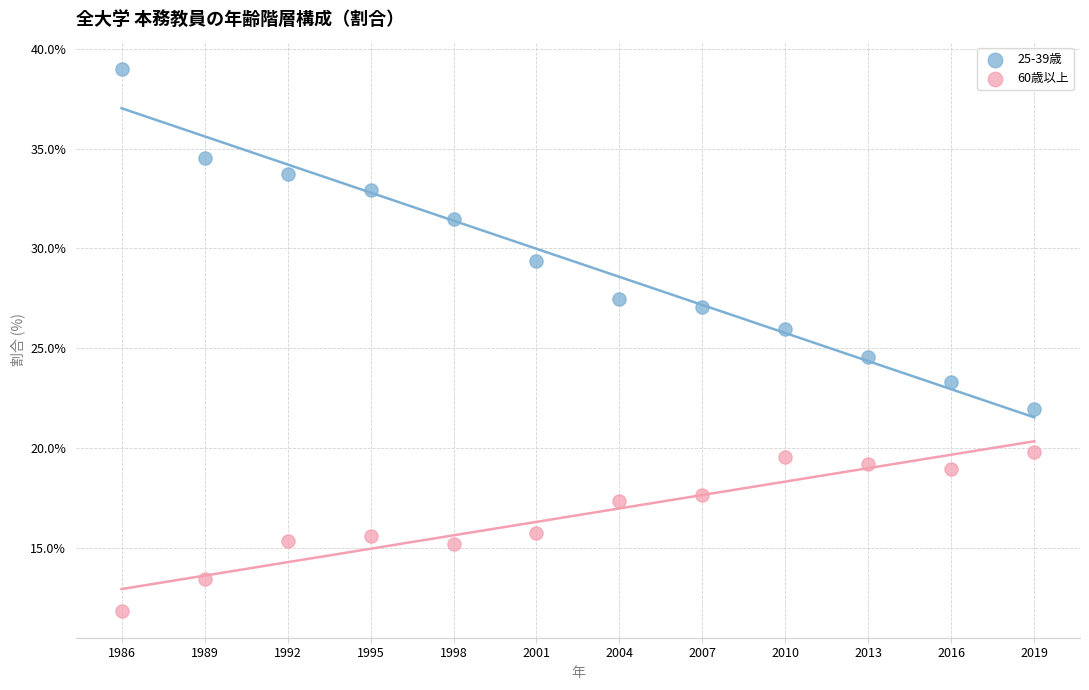

In the 25-39歳 series, what Y value is closest to 30?

29.4